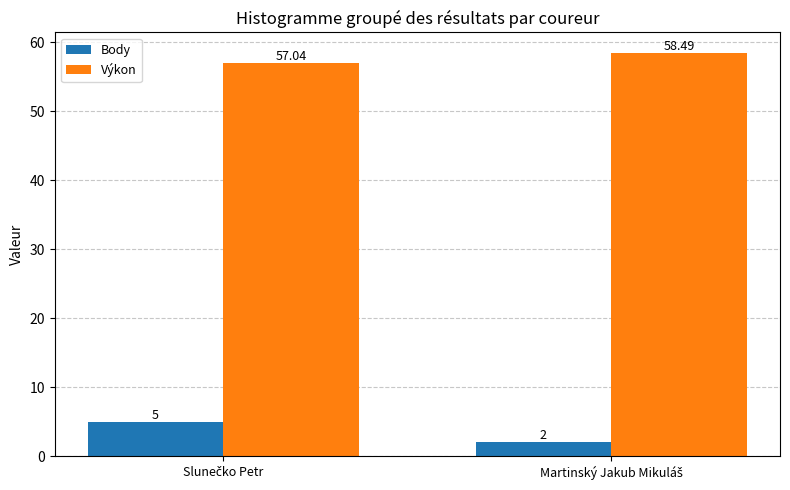

Which series has the widest spread of values?

Body